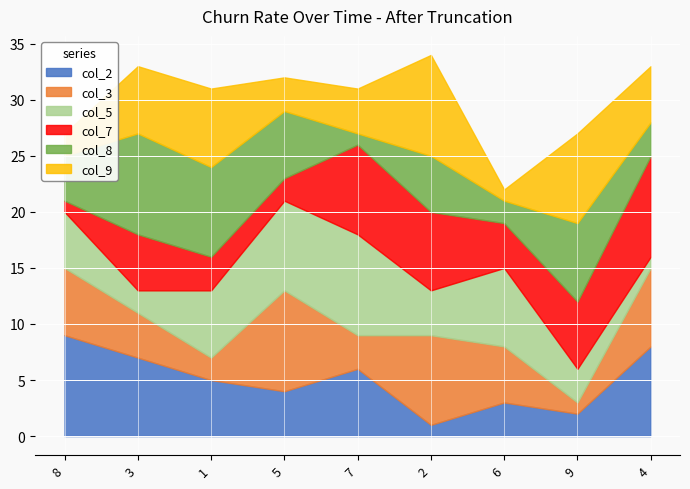

What is the value of the col_2 point at the 6th from the left?

1